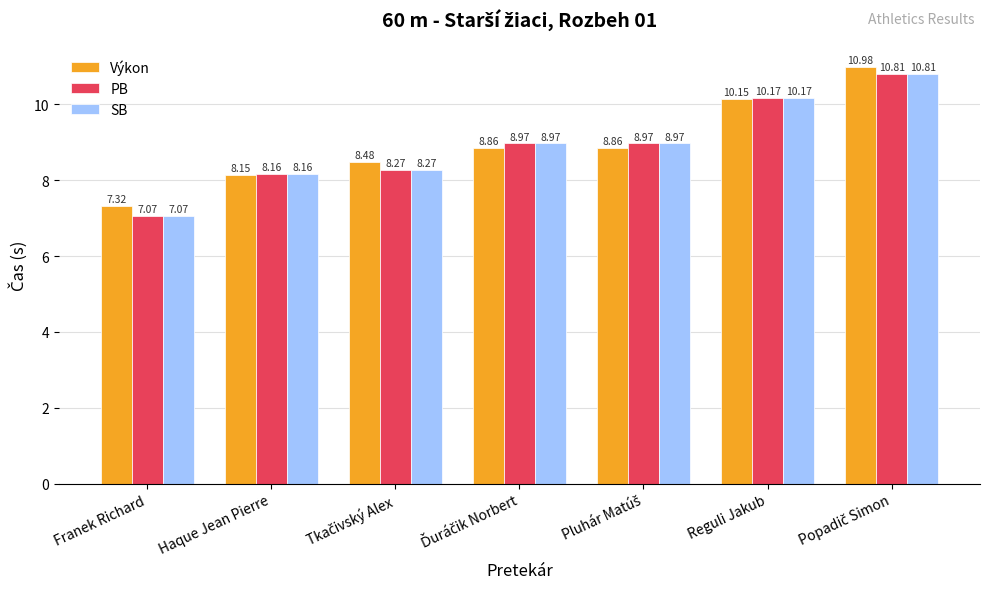

Is it true that PB equals 10.2 at Reguli Jakub?

True